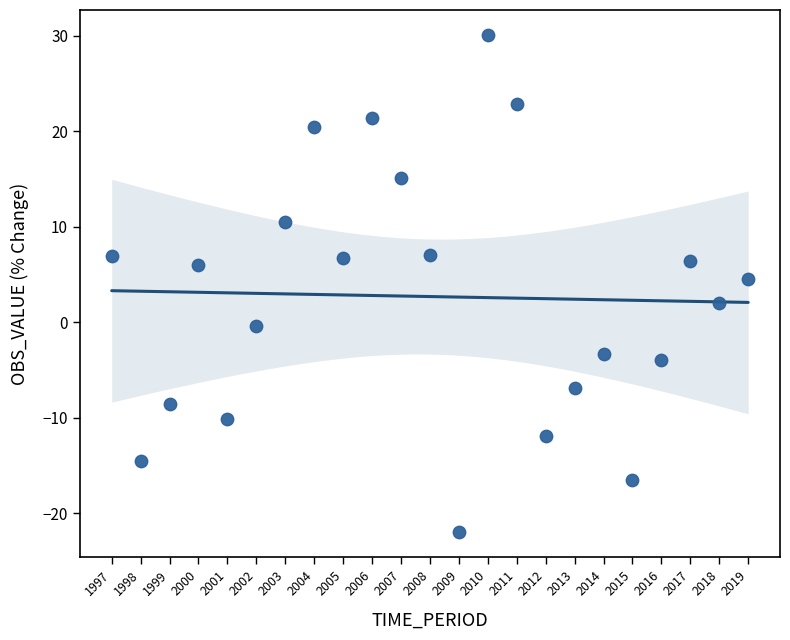

What is the range of Y values (max minus min)?

52.1